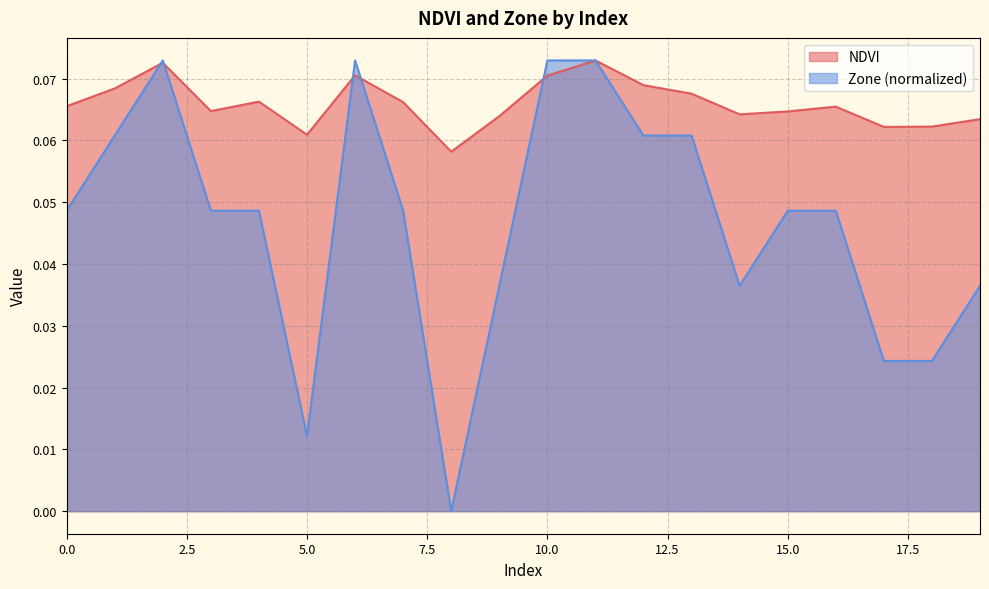

Count the Zone values in the range 0 to 1.

20